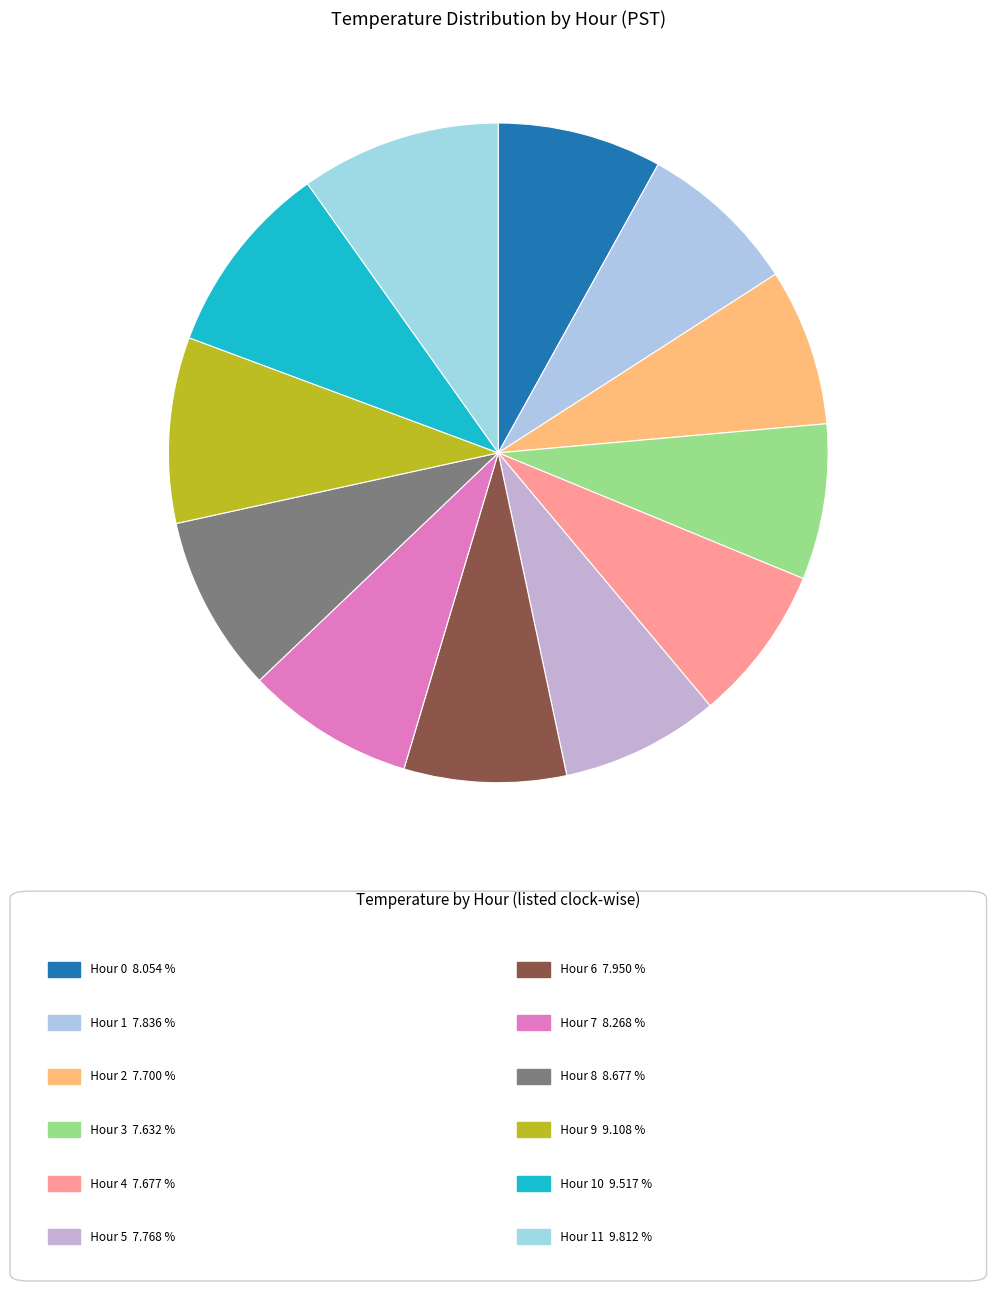

How many slices are in this pie chart?

12